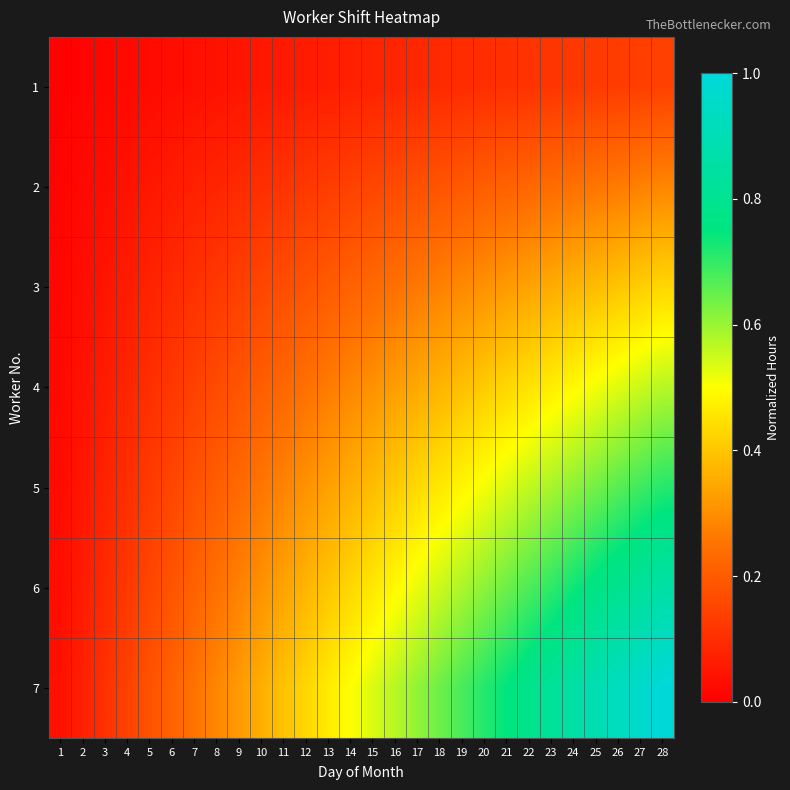

List the series in order of their overall mean, lowest first.

1, 2, 3, 4, 5, 6, 7